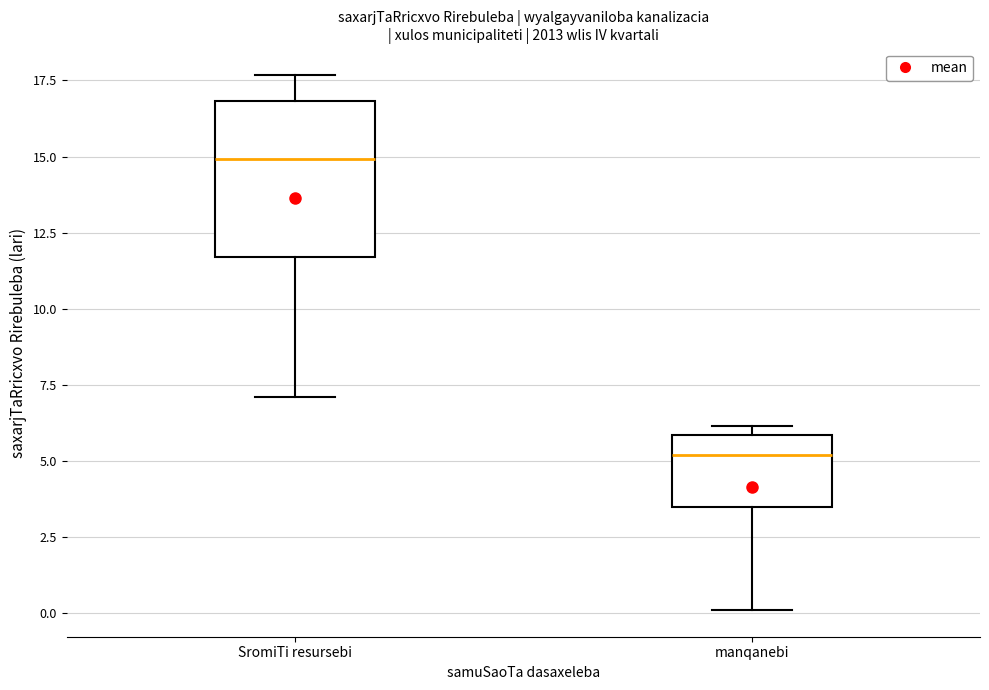

Reading left to right, read every box against the y-axis: the position of its median line, the range the box covers, and the ends of its whiskers. The values are not printed on the chart, so give them approximately, as read against the axis.

SromiTi resursebi: median 15.0, box 11.5 to 17.0, whiskers 7.0 to 17.5
manqanebi: median 5.0, box 3.5 to 6.0, whiskers 0.0 to 6.0 (just above the box's upper edge)